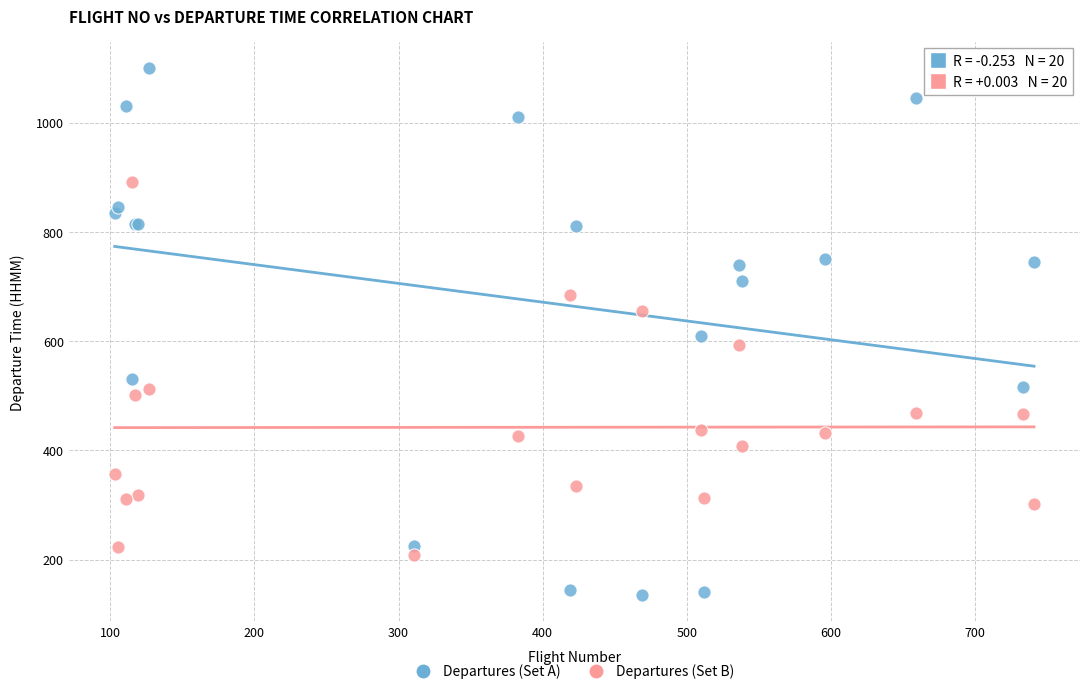

Which series reaches the maximum Y coordinate?

Departures (Set A)